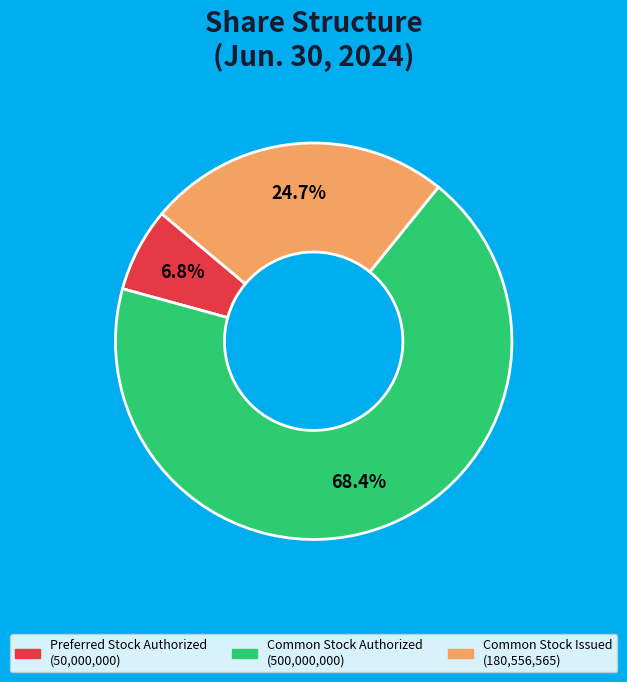

Which slice represents more than half of the pie?

Common Stock Authorized